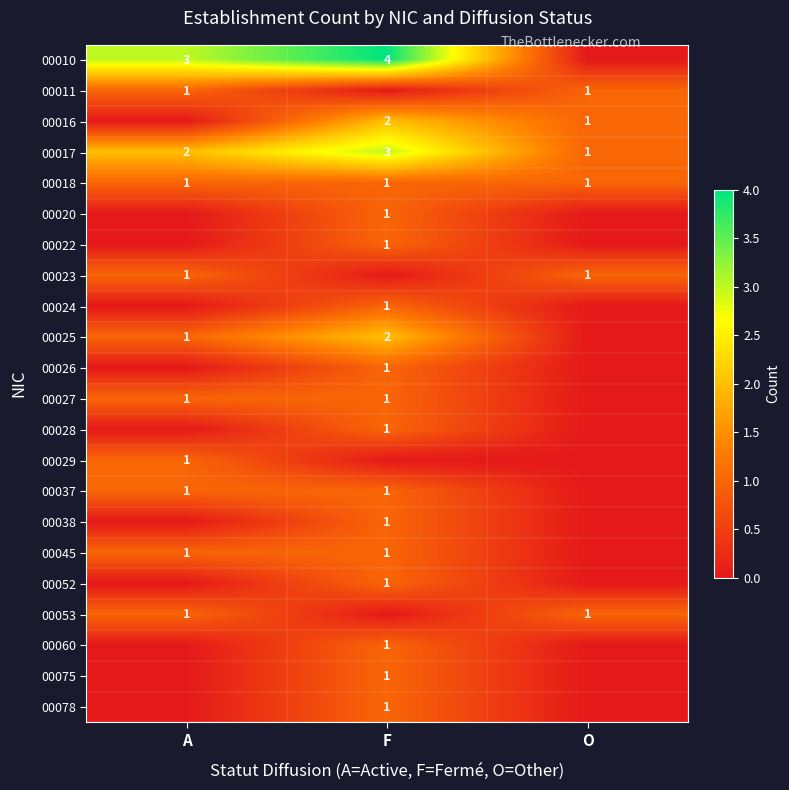

What is the sum of the 00017 values at F and A?

5